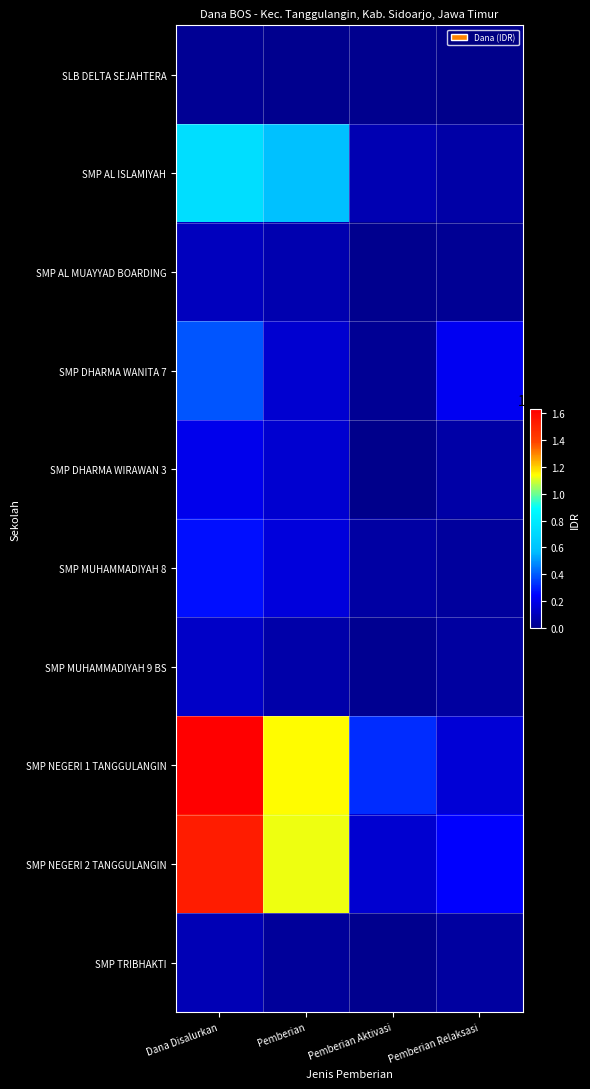

How many data points does each series have?

4